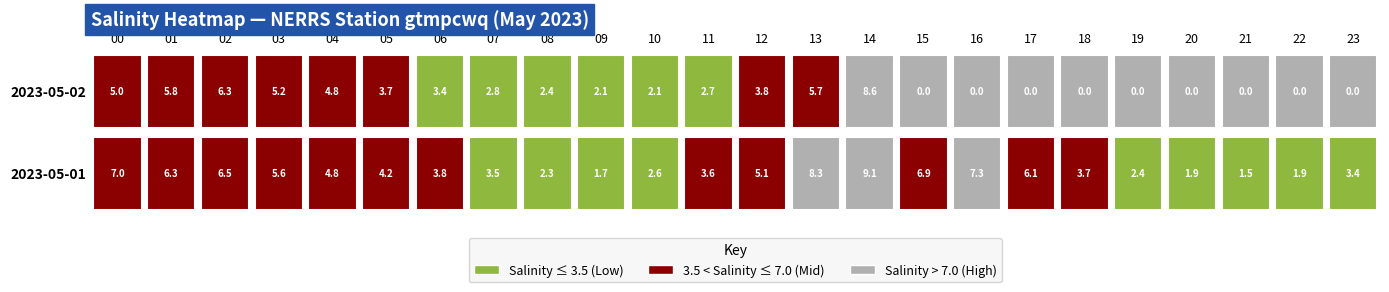

Reading left to right, extract all data points from this chart.

2023-05-01: 0=7.0	1=6.3	2=6.5	3=5.6	4=4.8	5=4.2	6=3.8	7=3.5	8=2.3	9=1.7	10=2.6	11=3.6	12=5.1	13=8.3	14=9.1	15=6.9	16=7.3	17=6.1	18=3.7	19=2.4	20=1.9	21=1.5	22=1.9	23=3.4
2023-05-02: 0=5.0	1=5.8	2=6.3	3=5.2	4=4.8	5=3.7	6=3.4	7=2.8	8=2.4	9=2.1	10=2.1	11=2.7	12=3.8	13=5.7	14=8.6	15=0.0	16=0.0	17=0.0	18=0.0	19=0.0	20=0.0	21=0.0	22=0.0	23=0.0